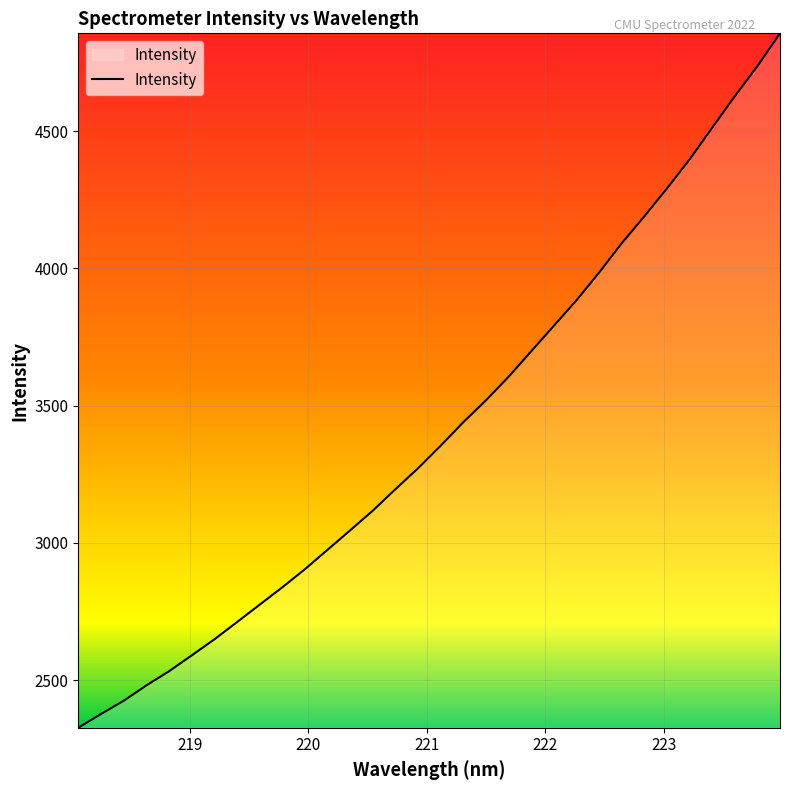

Count the number of data series in this chart.

1